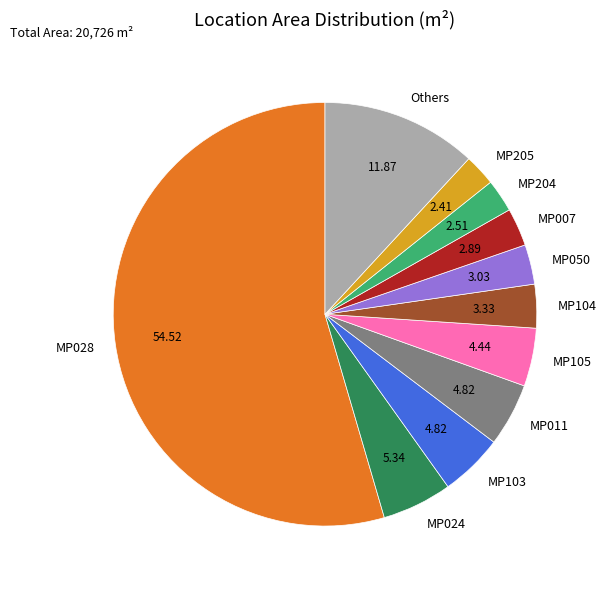

Which slice is the largest?

MP028